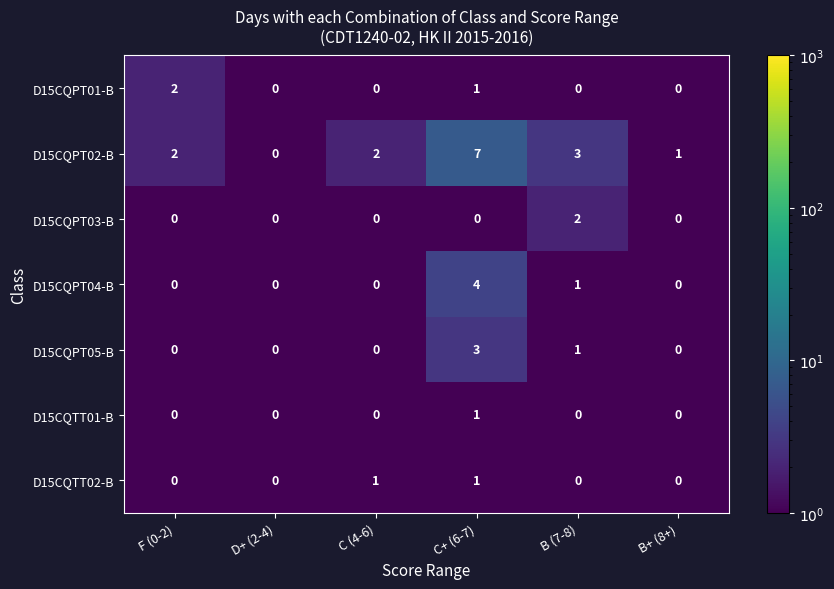

Which series has the widest spread of values?

D15CQPT02-B